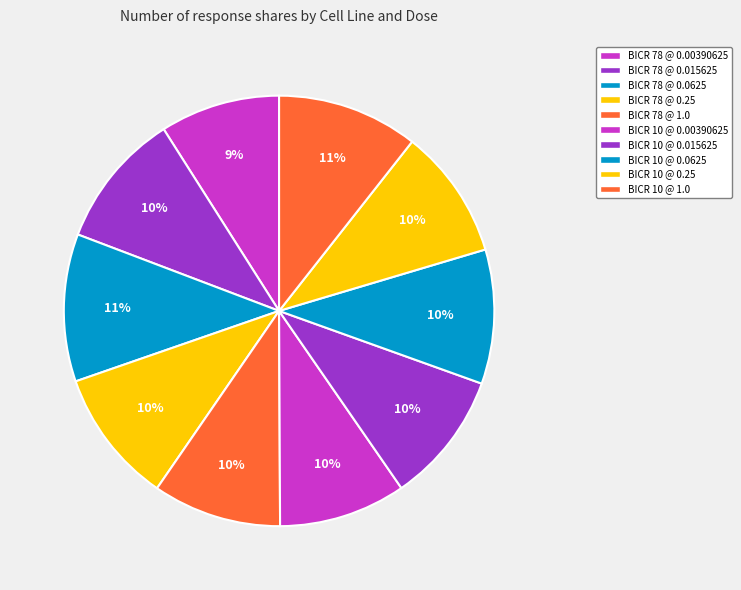

What is the largest slice in the pie chart?

BICR 78 @ 0.0625